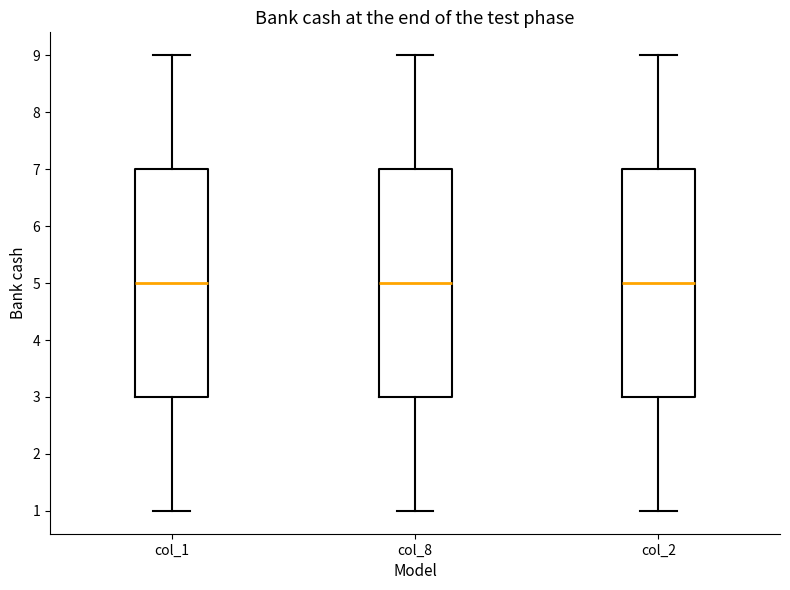

Where does the upper whisker of the box for col_8 end on the y-axis? The values are not printed on the chart, so give them approximately, as read against the axis.

9